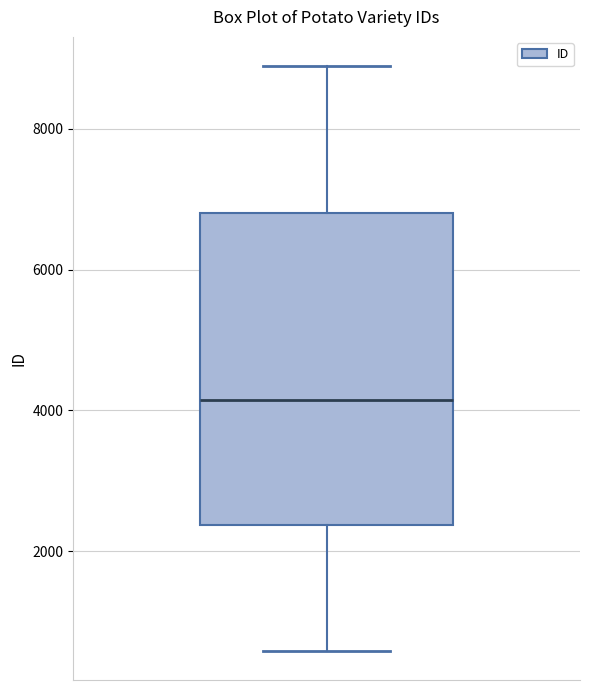

Transcribe this box plot: give where the median line is, the range the box spans, and where the two whiskers end, as read against the y-axis. The values are not printed on the chart, so give them approximately, as read against the axis.

median 4200, box 2400 to 6800, whiskers 600 to 8800